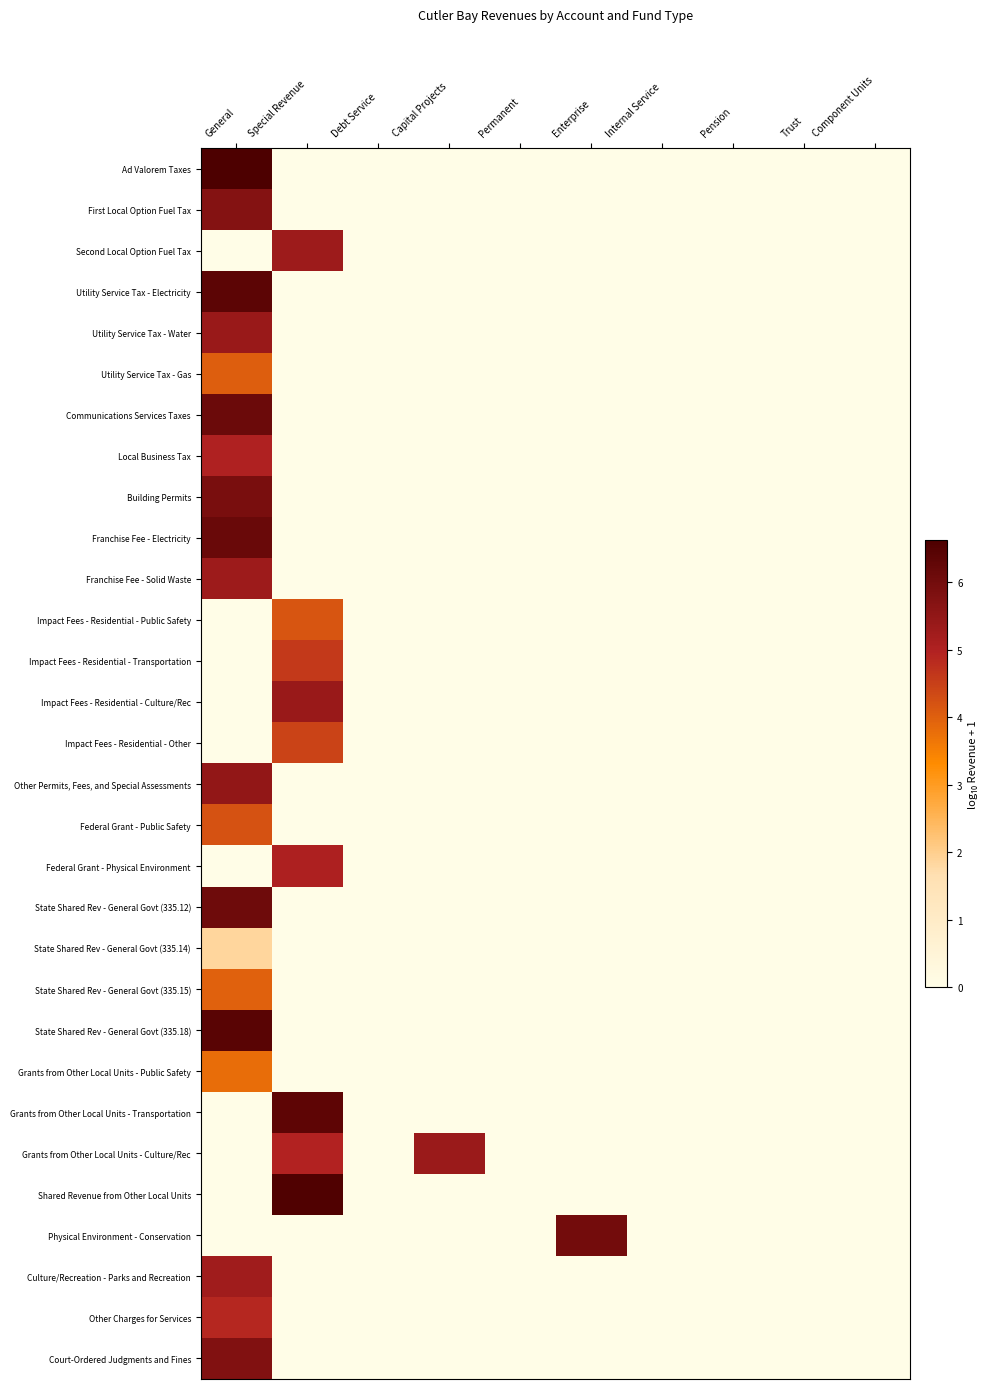

What is the total value across all series at Capital Projects?

5.4